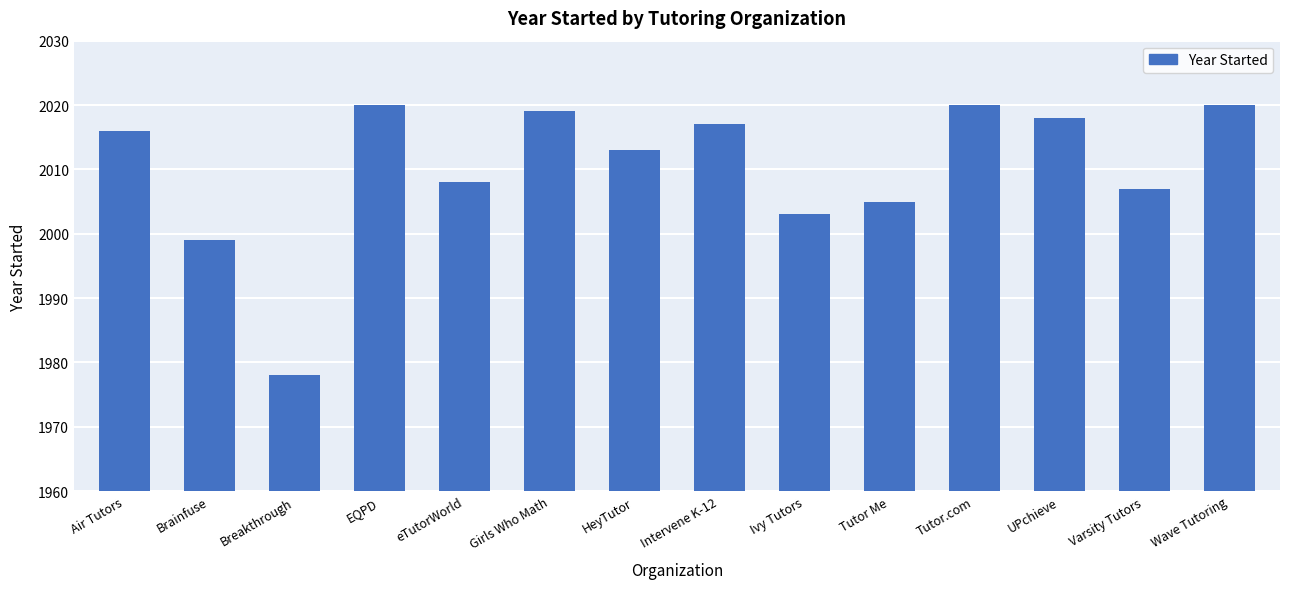

Between HeyTutor and Tutor Me, which is larger?

HeyTutor